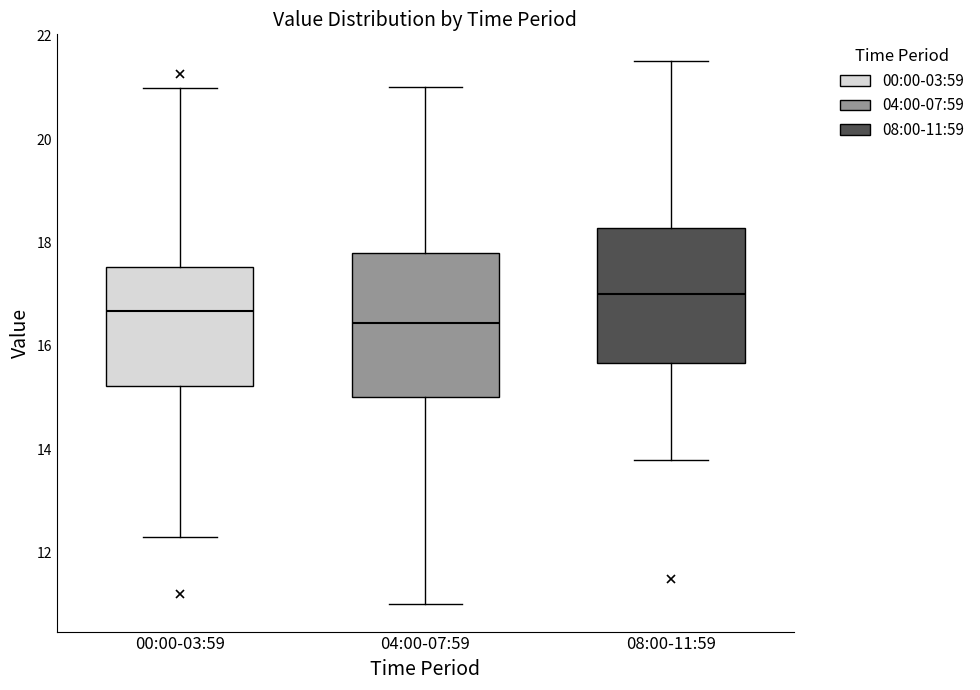

Which box has the highest median line?

08:00-11:59